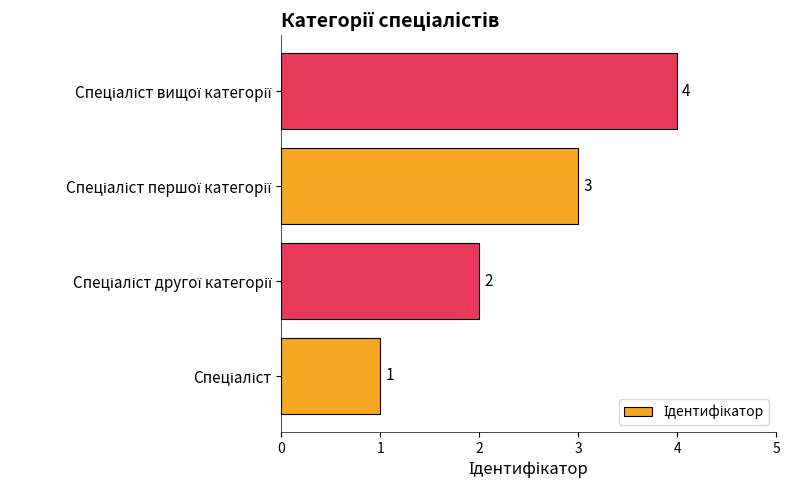

Count the values in the range 2 to 4.

3